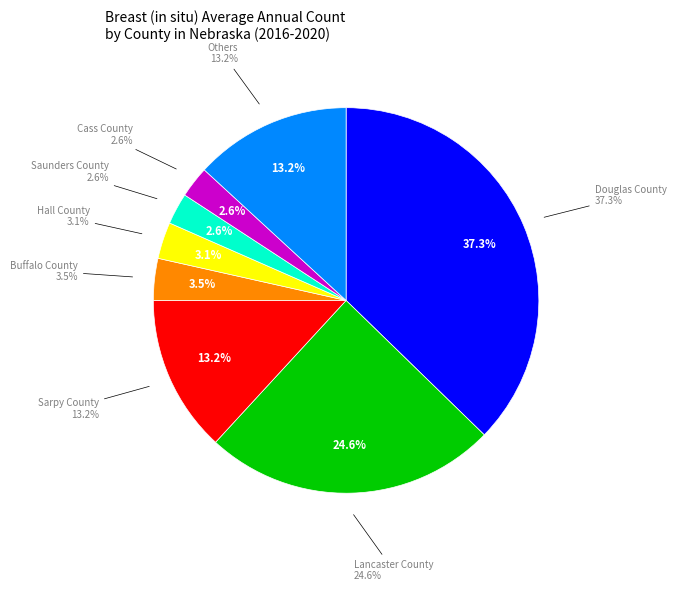

Does Gage County account for over 50% of the chart?

No